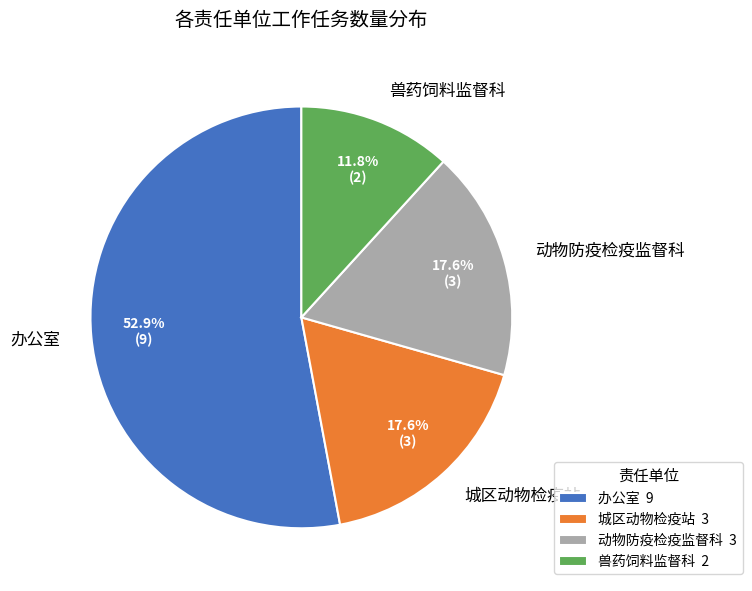

Is 办公室 the majority of the pie?

Yes